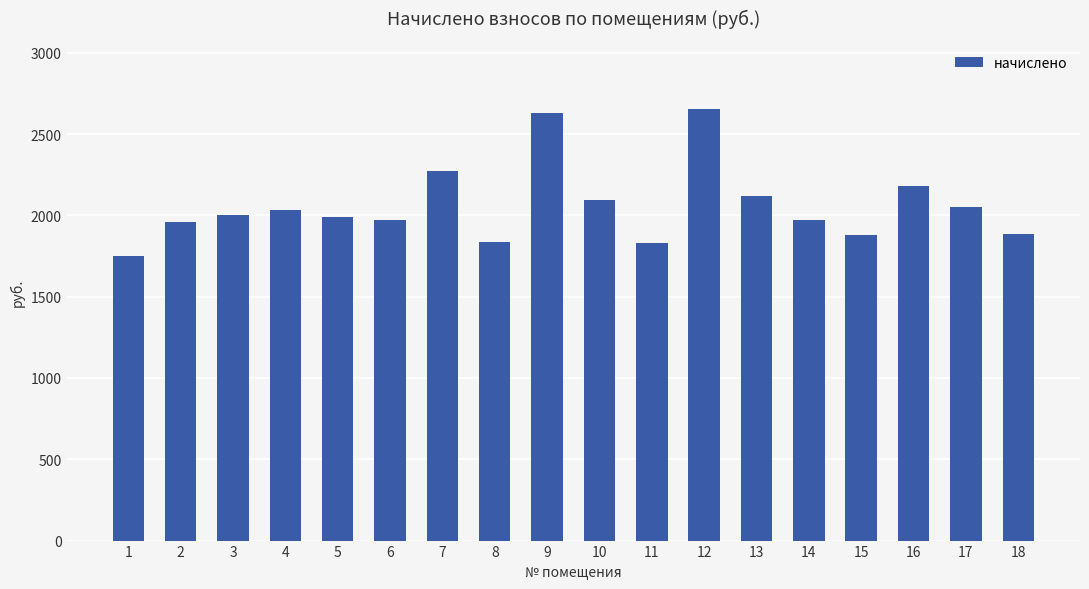

Does the chart contain stacked bars?

No